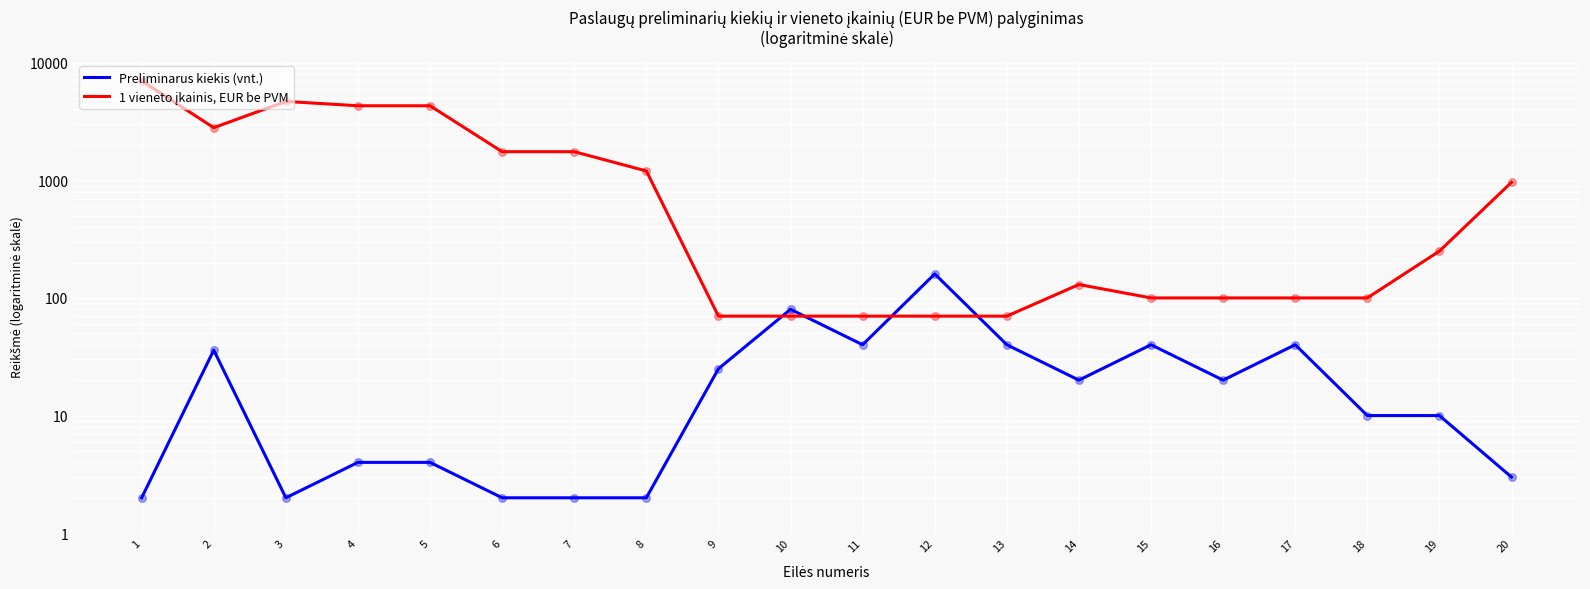

Which series has the largest total across all categories?

1 vieneto įkainis, EUR be PVM